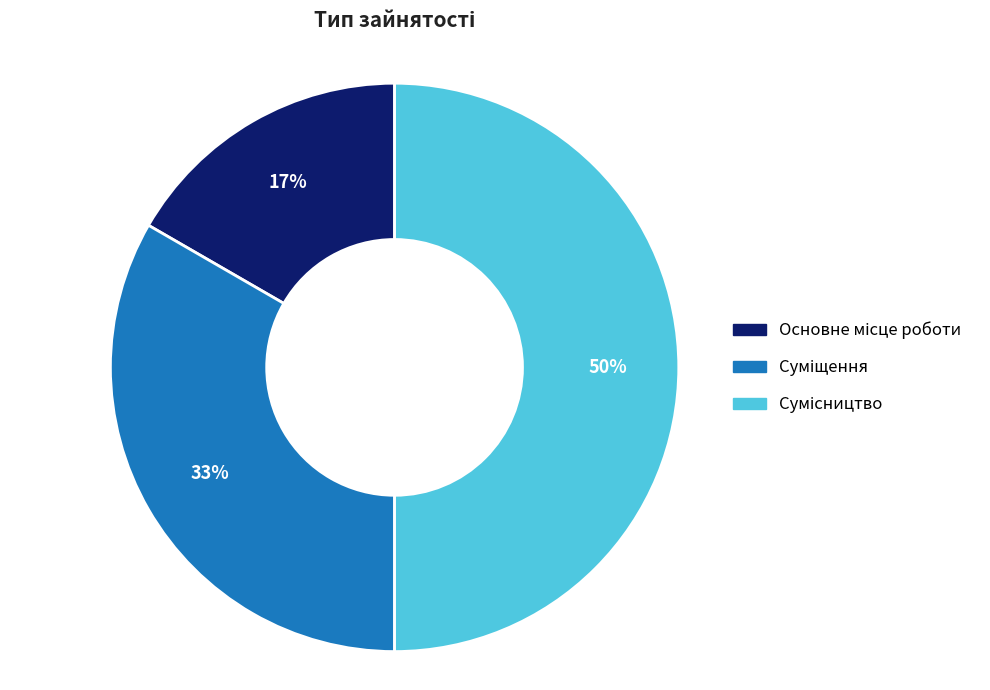

To the nearest percent, what is the average slice percentage?

33%